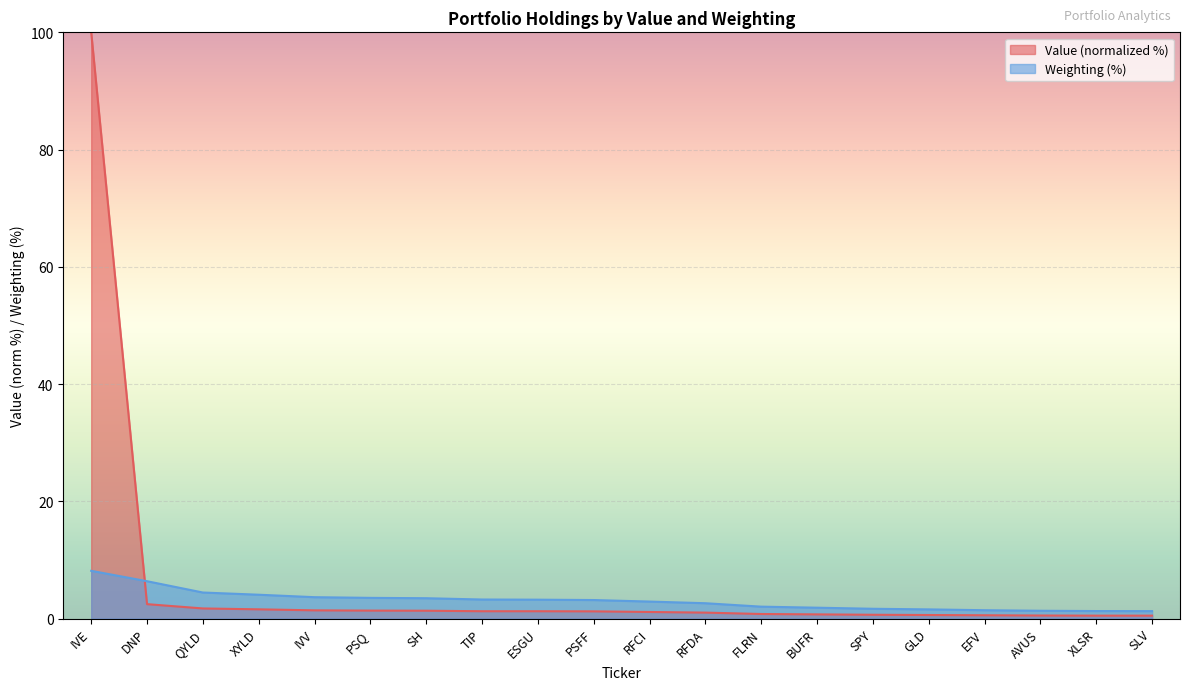

Rank the categories by value from lowest to highest.

SLV, XLSR, AVUS, EFV, GLD, SPY, BUFR, FLRN, RFDA, RFCI, PSFF, ESGU, TIP, SH, PSQ, IVV, XYLD, QYLD, DNP, IVE